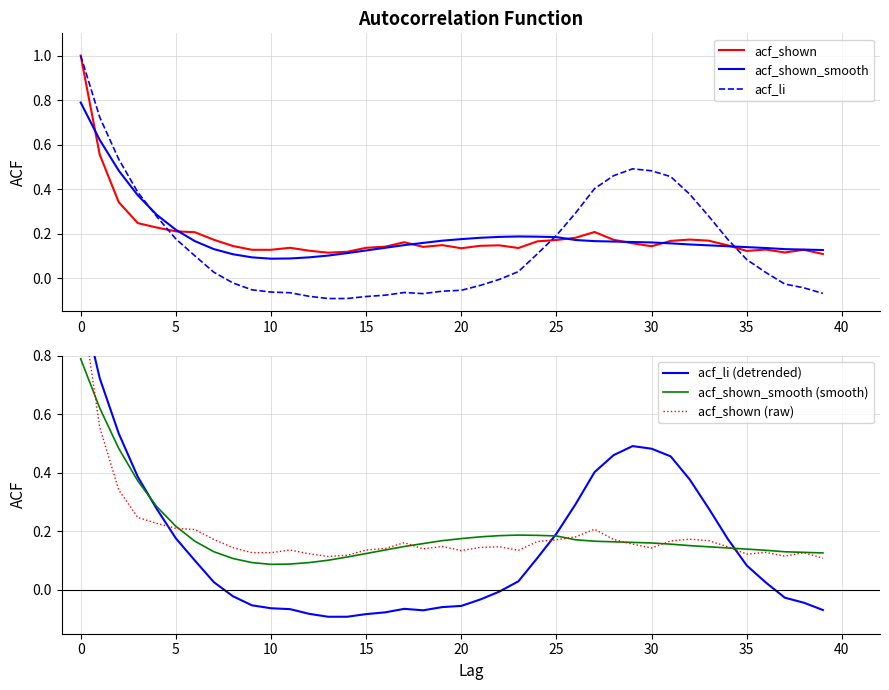

Is it true that acf_shown equals 0.2 at 5?

True